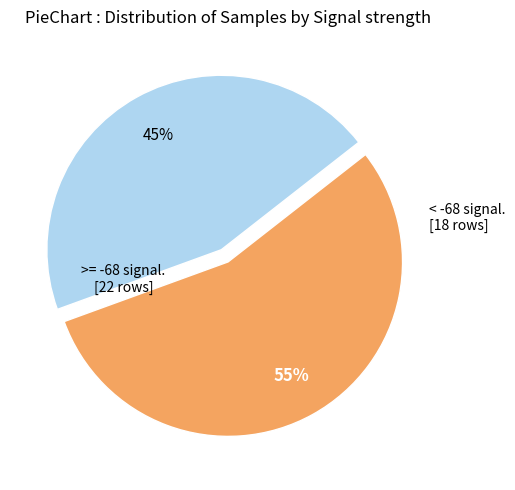

To the nearest percent, what is the difference between the largest and smallest slice percentages?

10%